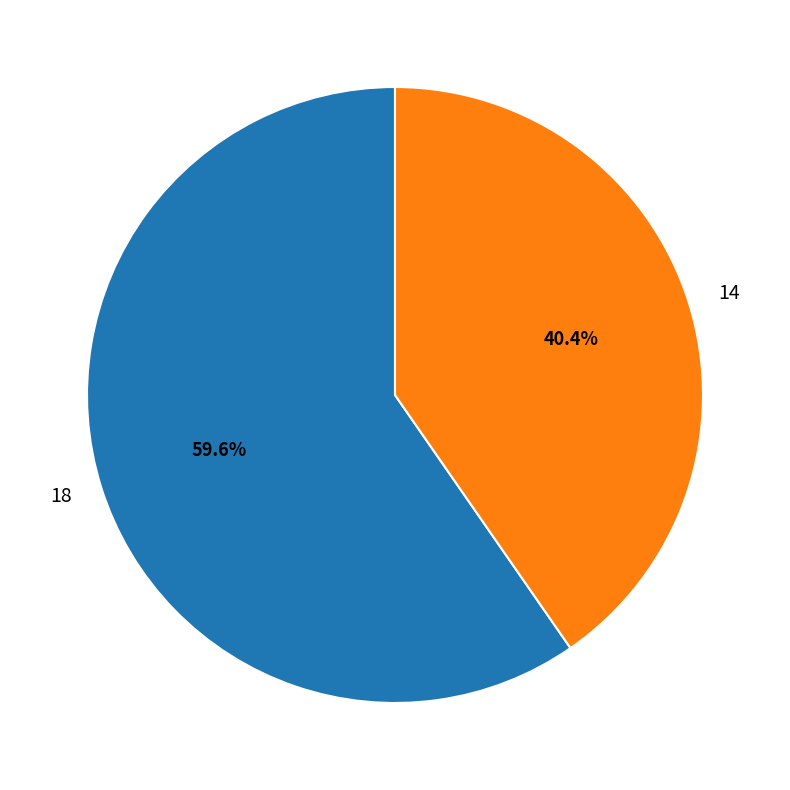

What percentage is NOT represented by 18?

40.4%